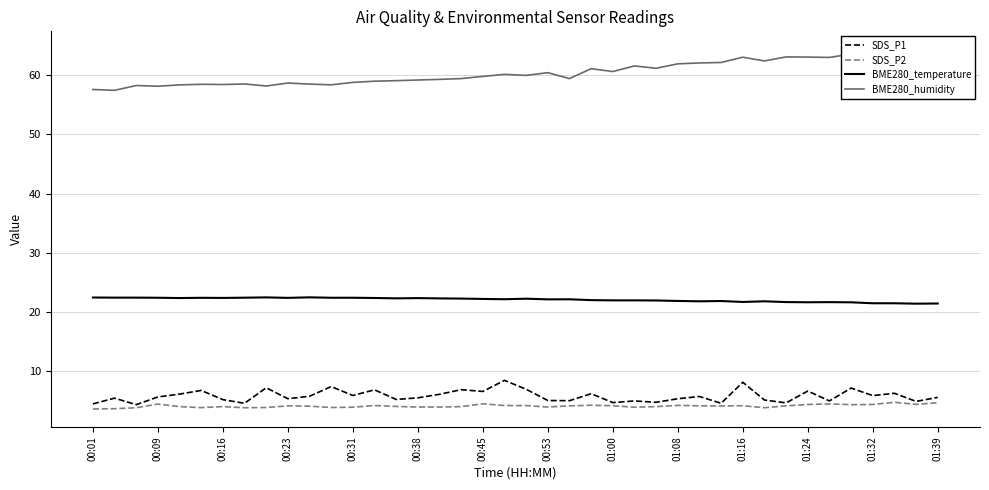

Does the chart display data point markers on the line(s)?

No